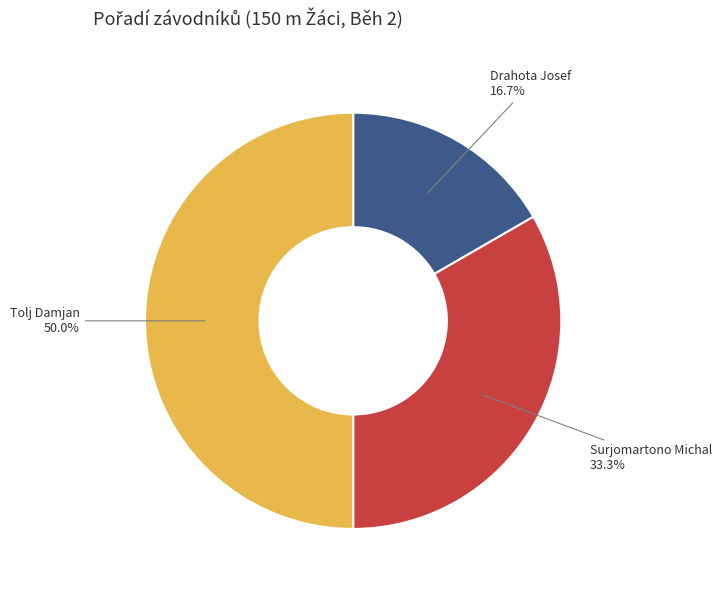

Does Drahota Josef represent more than half of the total?

No